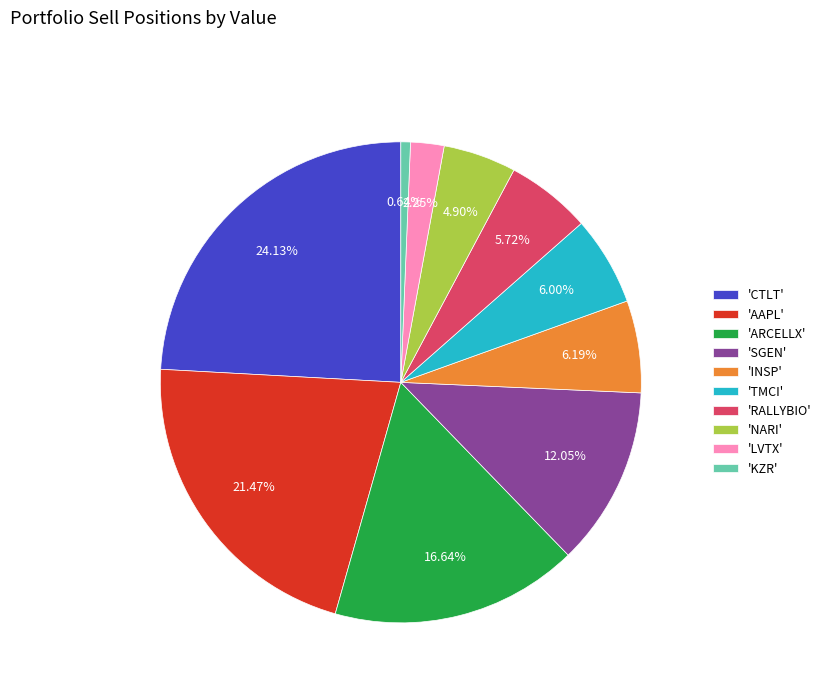

Combined, do 'LVTX' and 'CTLT' account for over 50%?

No